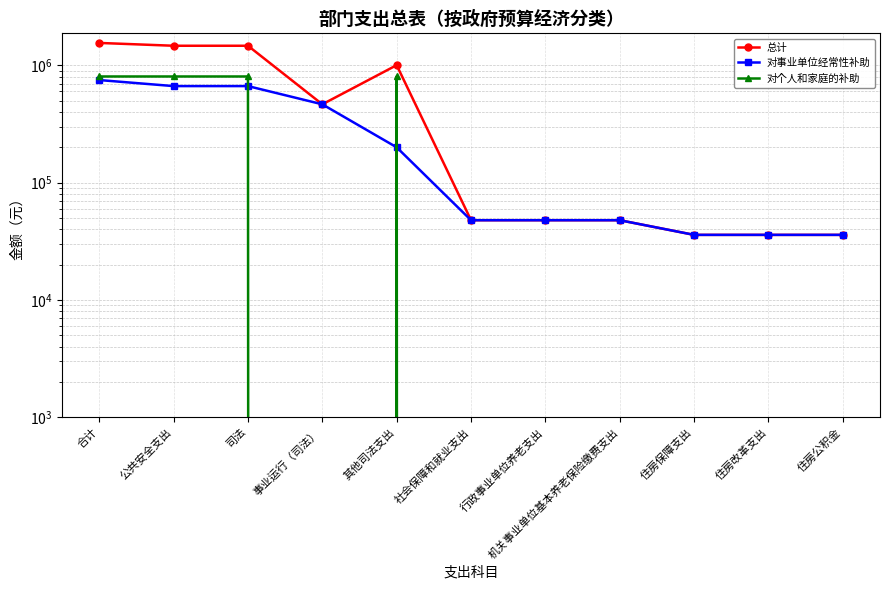

How many interior local peaks does the 总计 series have?

1